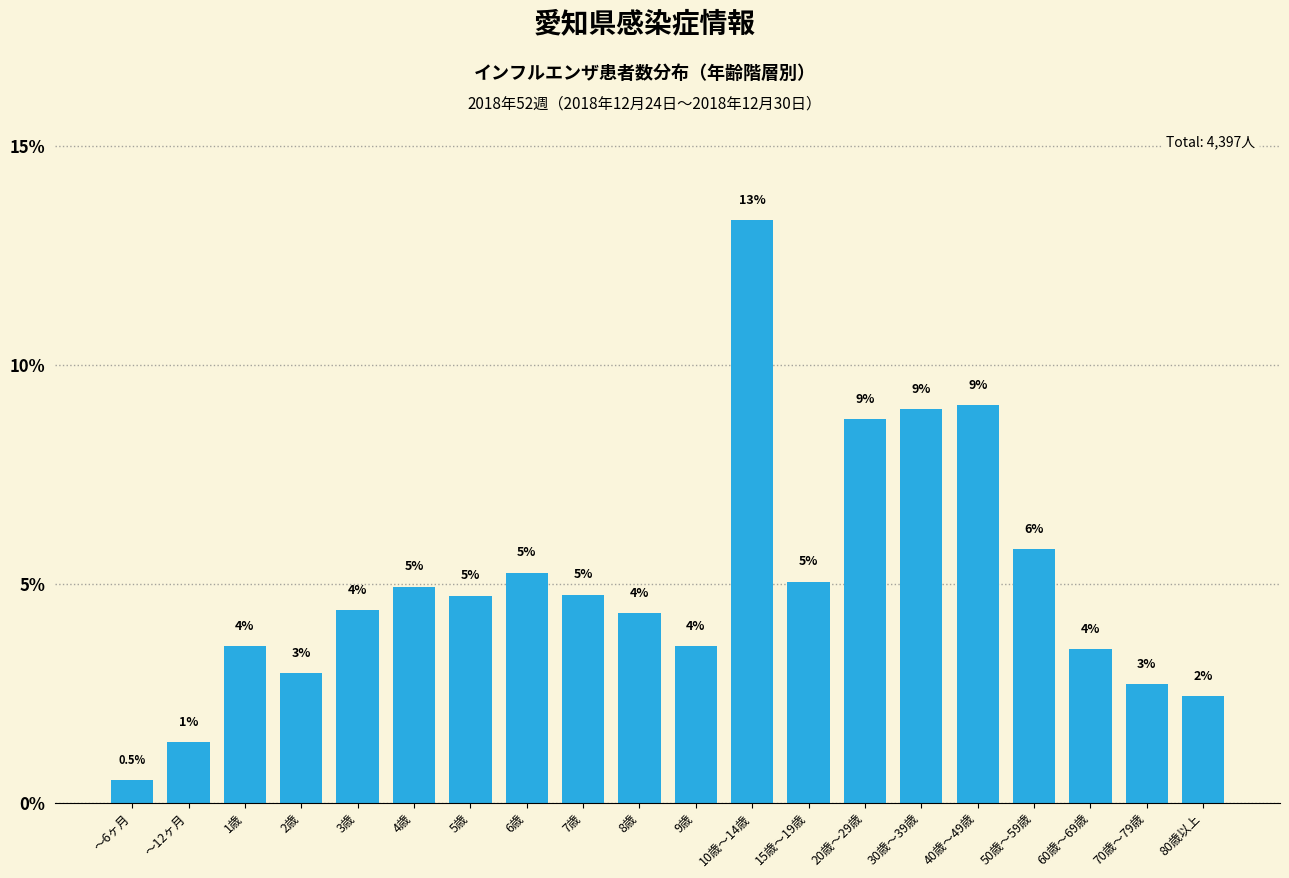

What position from the left is 6歳?

8